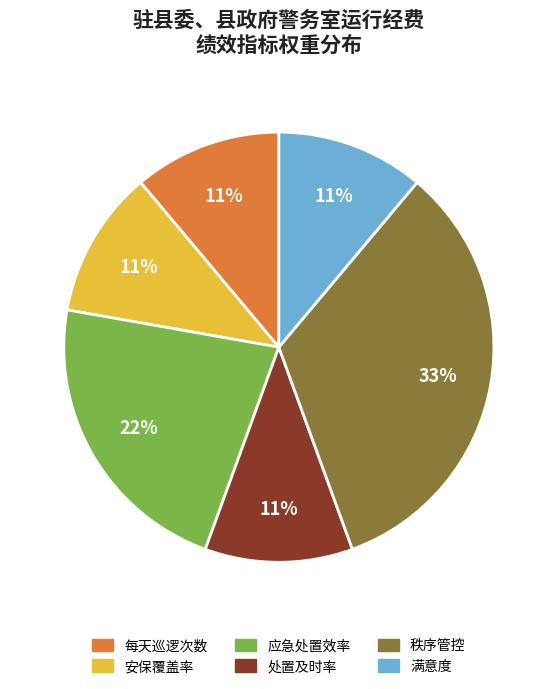

Does any single category account for the majority?

No